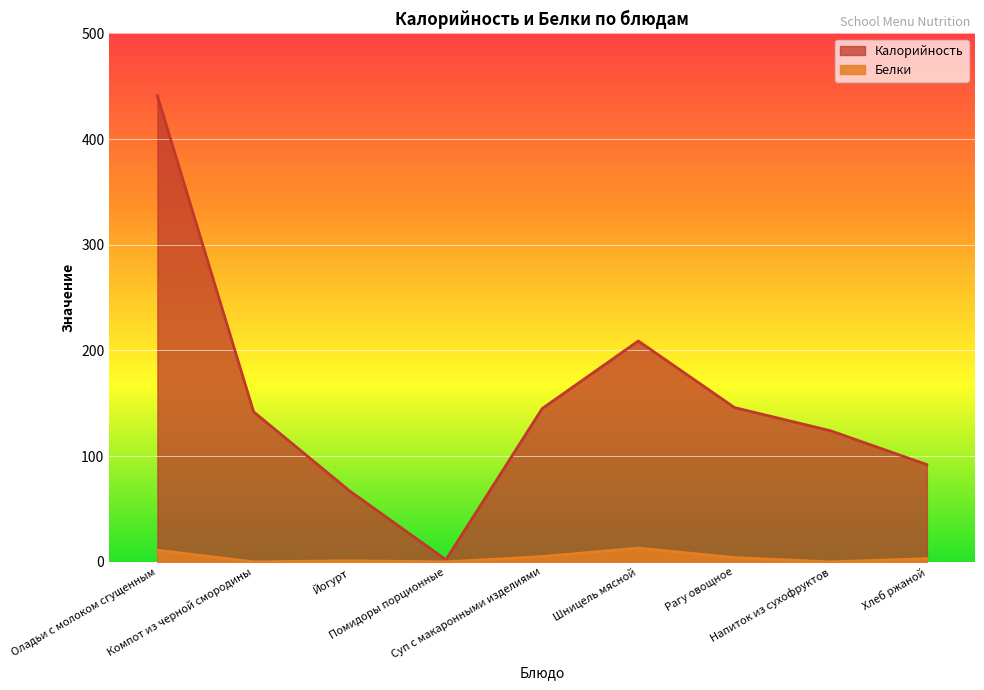

What is the spread (max minus min) of values at Компот из черной смородины?

142